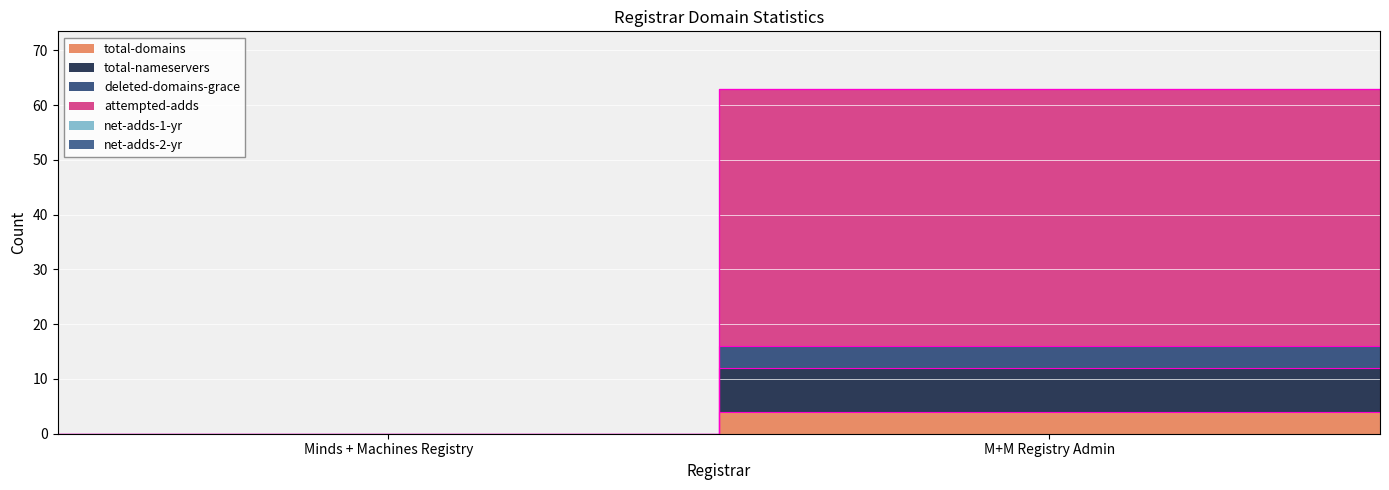

What value does the attempted-adds series have at M+M Registry Admin, to the nearest 10?

50